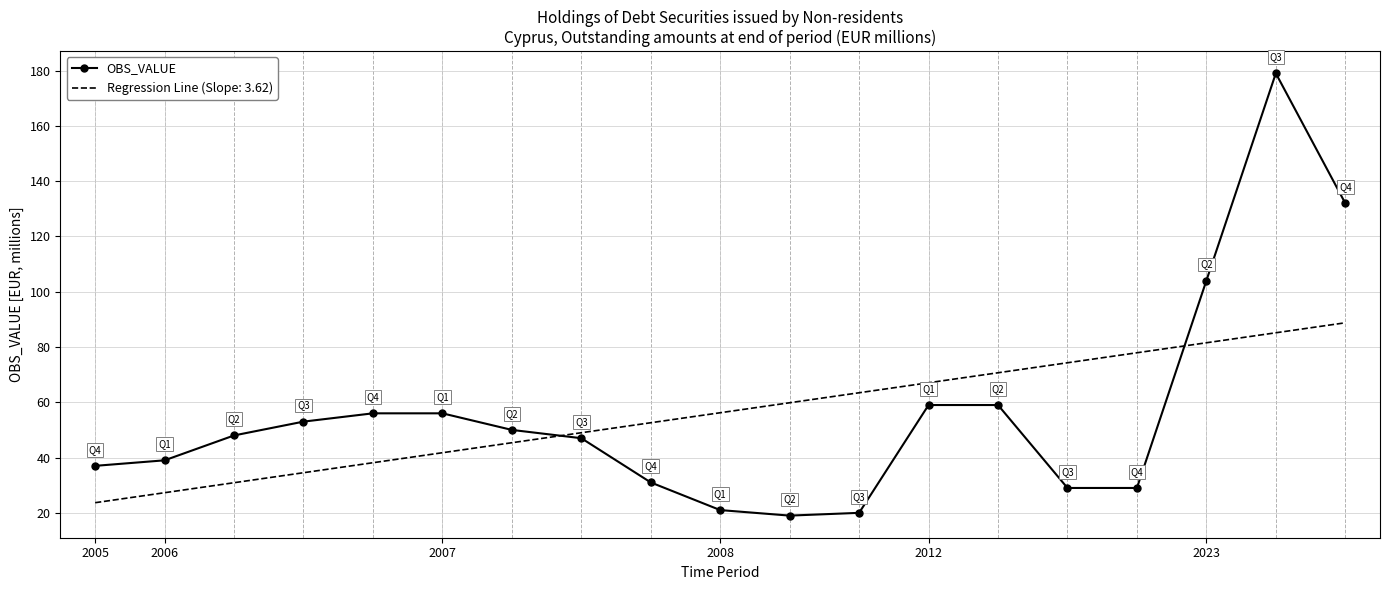

How many categories are shown in the chart?

19